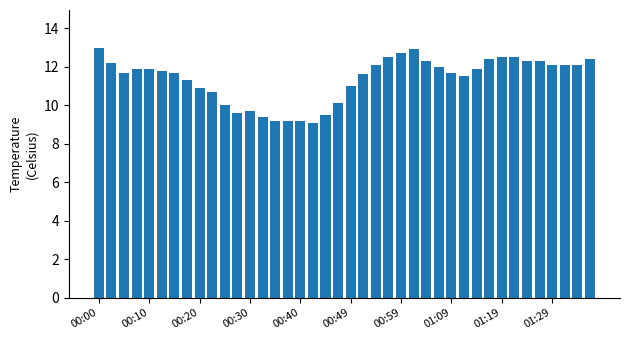

Reading right to left, list all the values displayed in this chart.

12.4	12.1	12.1	12.1	12.3	12.3	12.5	12.5	12.4	11.9	11.5	11.7	12.0	12.3	12.9	12.7	12.5	12.1	11.6	11.0	10.1	9.5	9.1	9.2	9.2	9.2	9.4	9.7	9.6	10.0	10.7	10.9	11.3	11.7	11.8	11.9	11.9	11.7	12.2	13.0